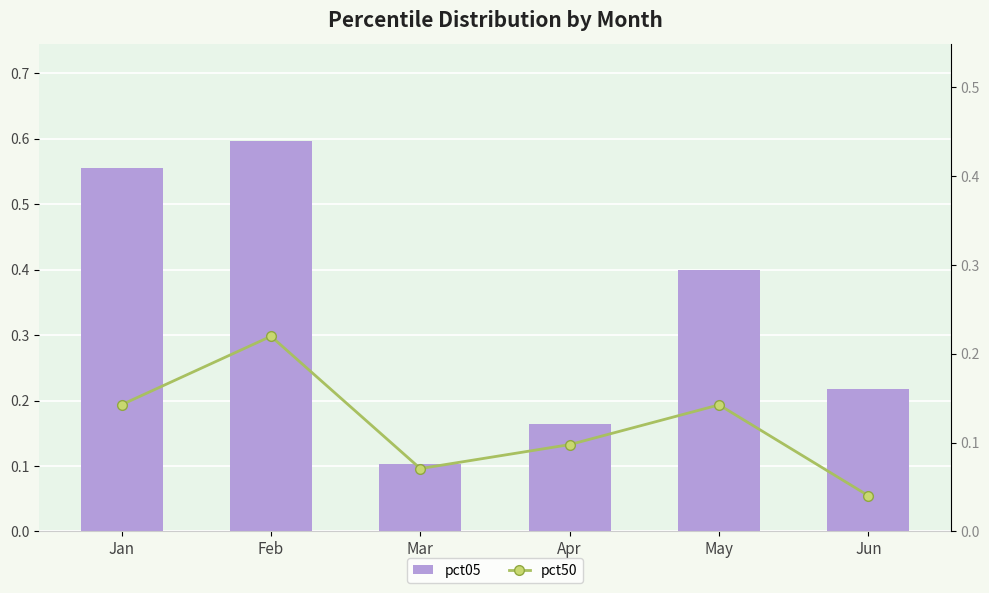

Between May and Jun, which series saw the biggest shift?

pct05